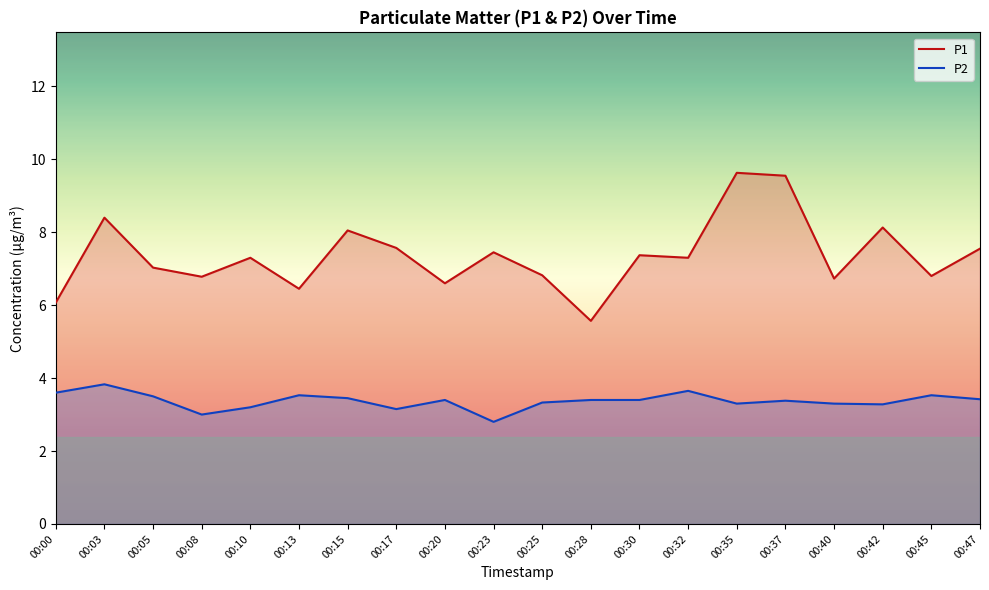

What are all the series names shown in the legend?

P1, P2